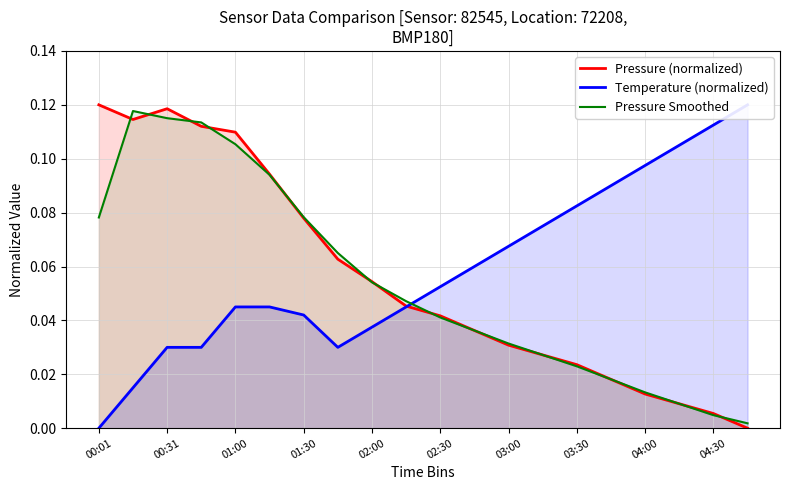

Is the value of Pressure (normalized) at 01:30 greater than the value of Pressure Smoothed at 04:30?

Yes